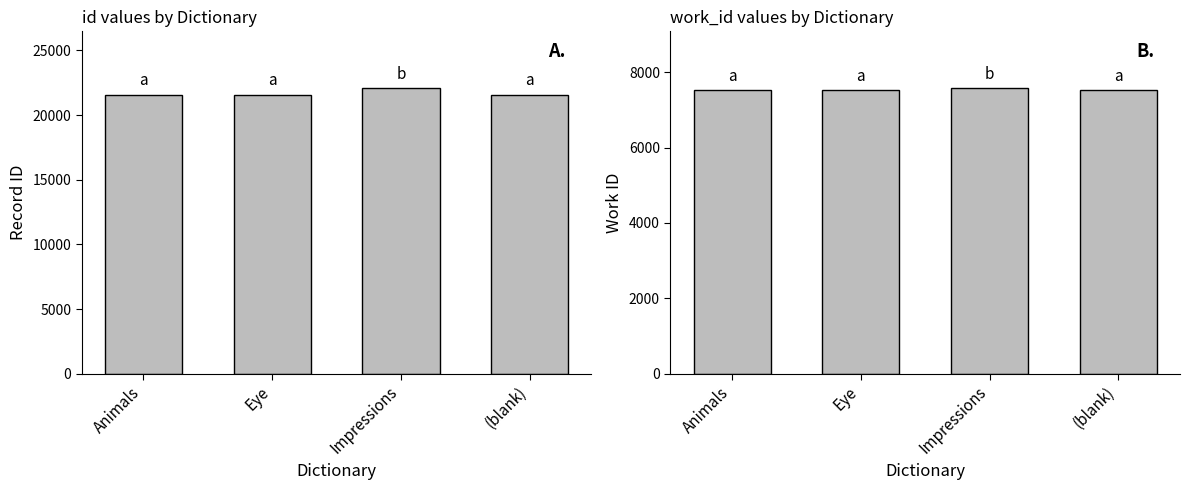

Read the work_id value at Eye, to the nearest 10.

7520